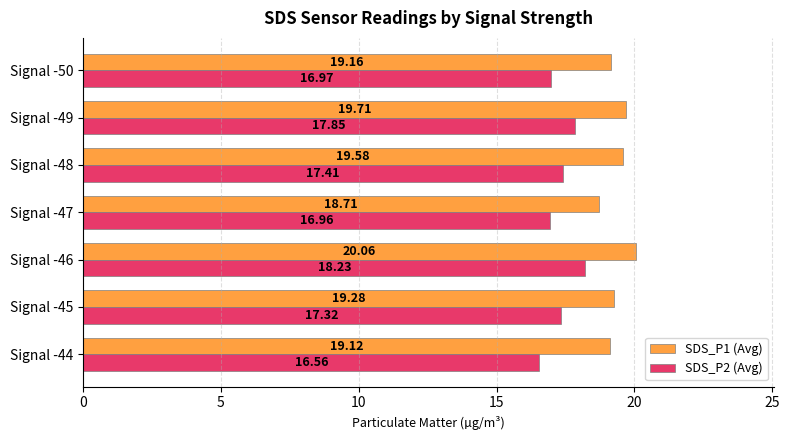

What is the minimum value for SDS_P2 (Avg)?

16.6